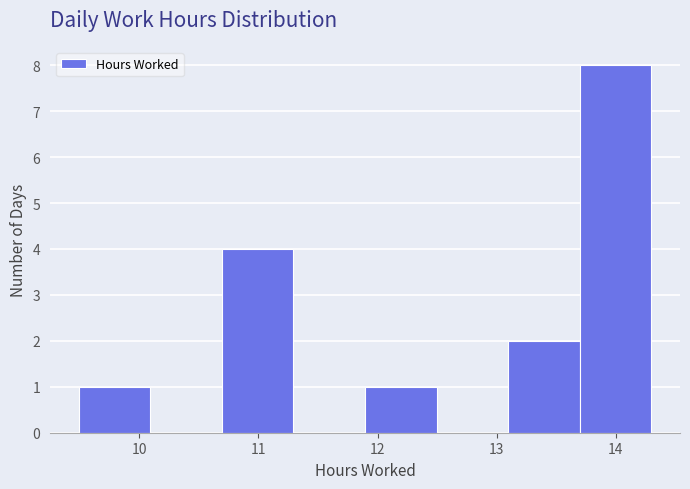

Reading left to right, transcribe this chart: for each bar, give the range it covers on the x-axis and its height. Neither the bar edges nor the heights are printed on the chart, so give them approximately, as read against the axes.

9.5 to 10.1: 1
10.1 to 10.7: 0
10.7 to 11.3: 4
11.3 to 11.9: 0
11.9 to 12.5: 1
12.5 to 13.1: 0
13.1 to 13.7: 2
13.7 to 14.3: 8